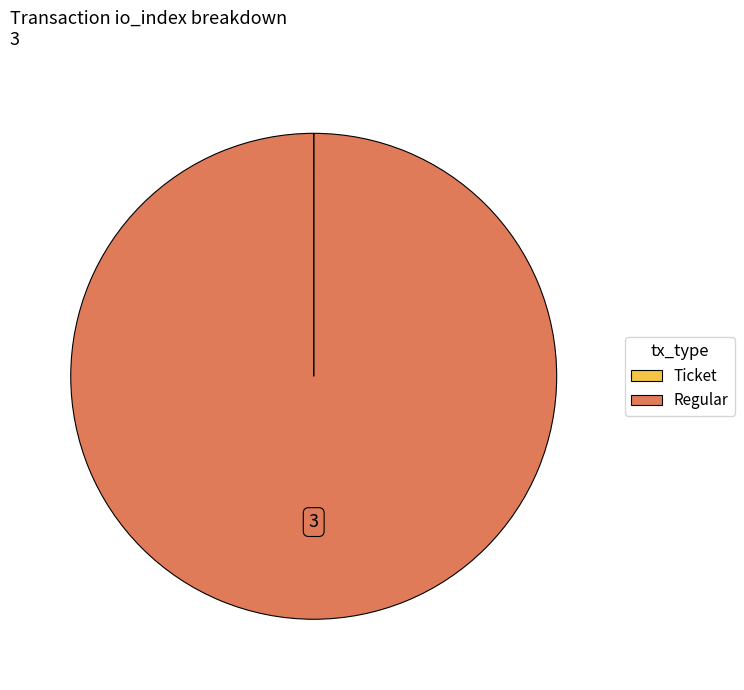

True or false: Regular accounts for 93% of the total.

False